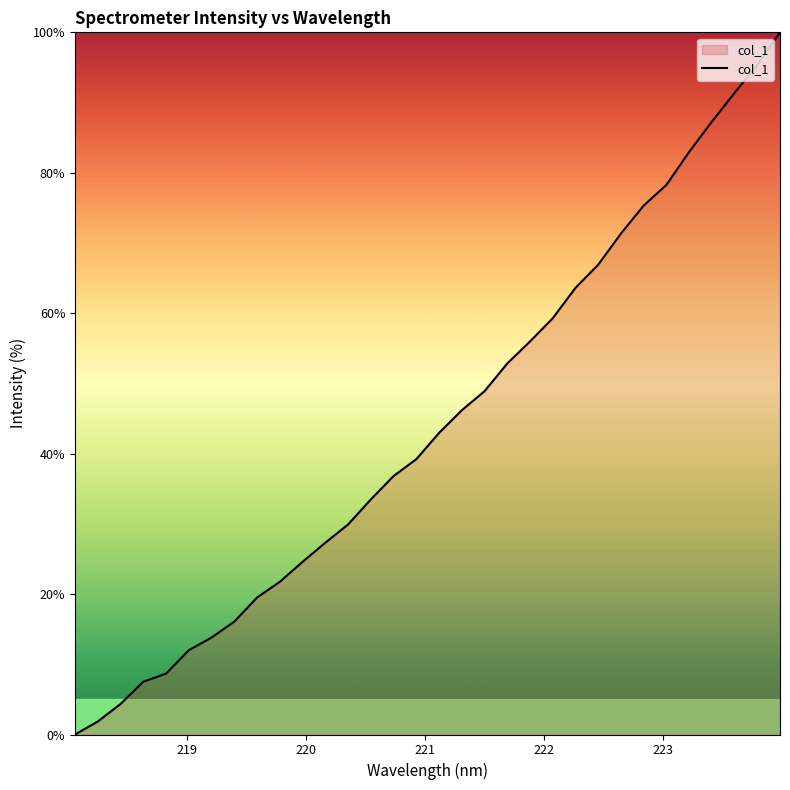

What is the greatest value displayed?

100.0